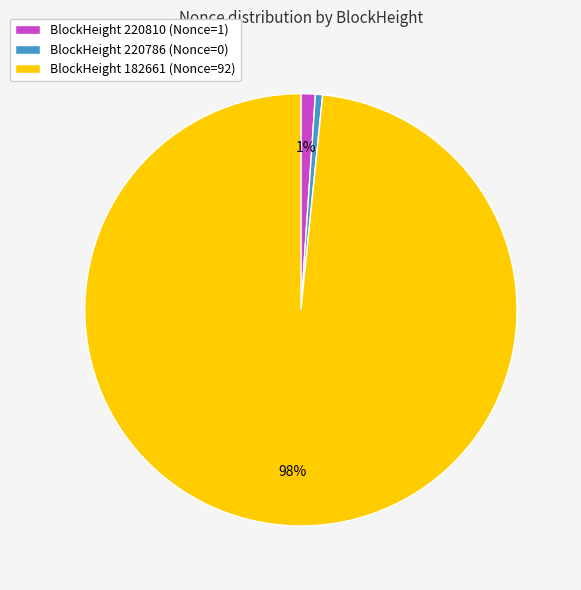

What percentage is the BlockHeight 182661 (Nonce=92) slice, to the nearest percent?

98%